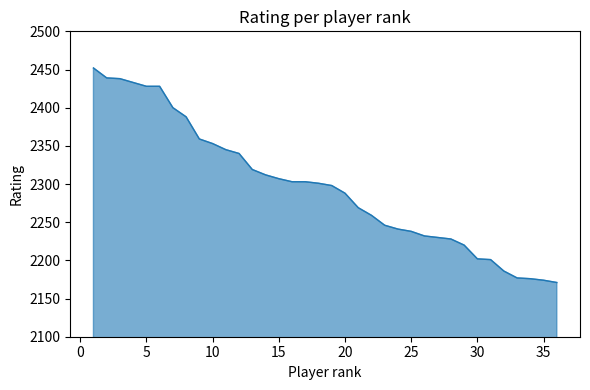

What is the minimum value shown in the chart?

2171